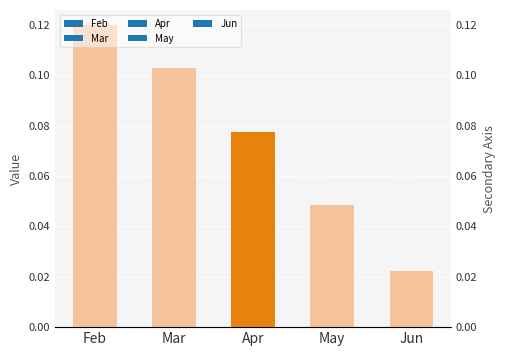

The value at Mar is 0.1. True or false?

True